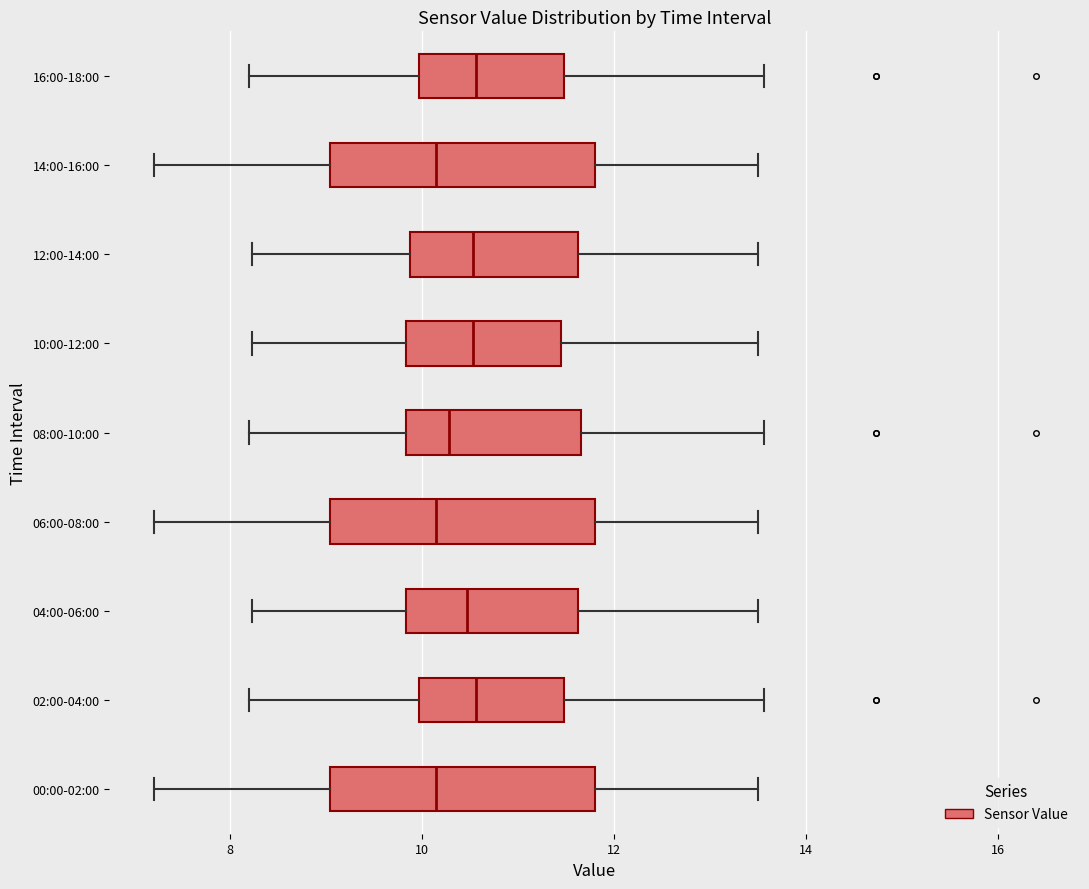

Reading bottom to top, transcribe this box plot: for each box, give where its median line is, the range the box spans, and where its two whiskers end, as read against the x-axis. The values are not printed on the chart, so give them approximately, as read against the axis.

00:00-02:00: median 10.2, box 9.0 to 11.8, whiskers 7.2 to 13.6
02:00-04:00: median 10.6, box 10.0 to 11.4, whiskers 8.2 to 13.6
04:00-06:00: median 10.4, box 9.8 to 11.6, whiskers 8.2 to 13.6
06:00-08:00: median 10.2, box 9.0 to 11.8, whiskers 7.2 to 13.6
08:00-10:00: median 10.2, box 9.8 to 11.6, whiskers 8.2 to 13.6
10:00-12:00: median 10.6, box 9.8 to 11.4, whiskers 8.2 to 13.6
12:00-14:00: median 10.6, box 9.8 to 11.6, whiskers 8.2 to 13.6
14:00-16:00: median 10.2, box 9.0 to 11.8, whiskers 7.2 to 13.6
16:00-18:00: median 10.6, box 10.0 to 11.4, whiskers 8.2 to 13.6